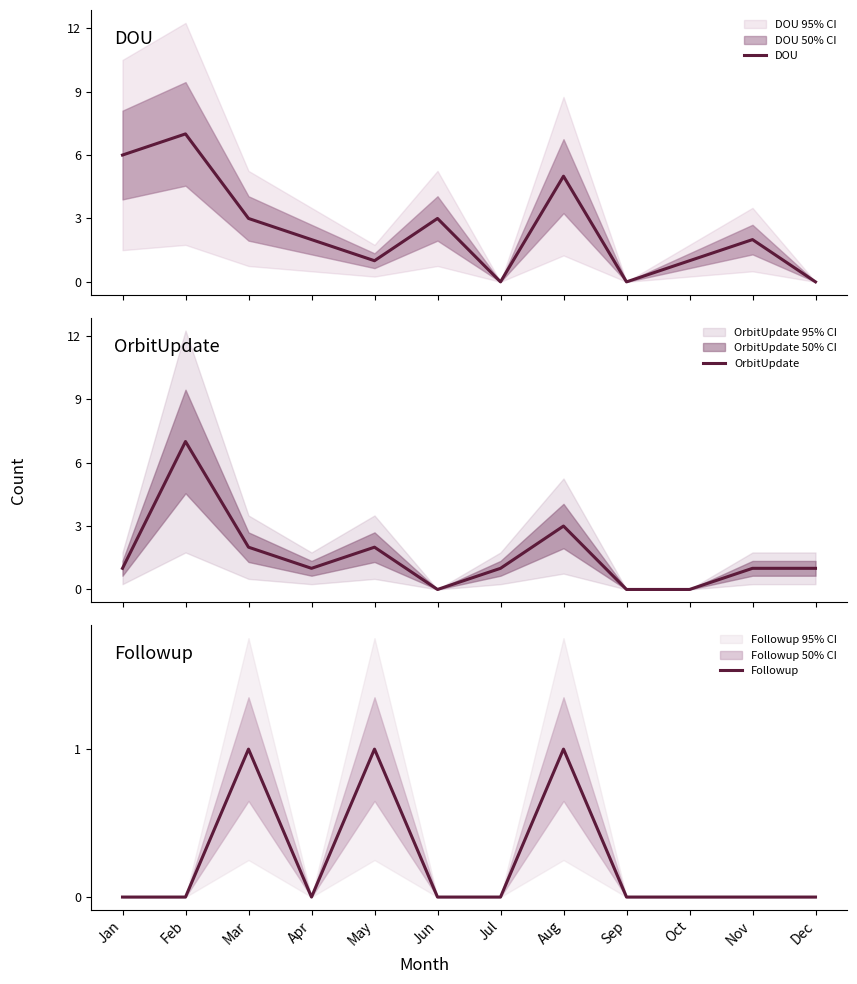

What is the difference between the maximum and minimum values in the OrbitUpdate series?

7